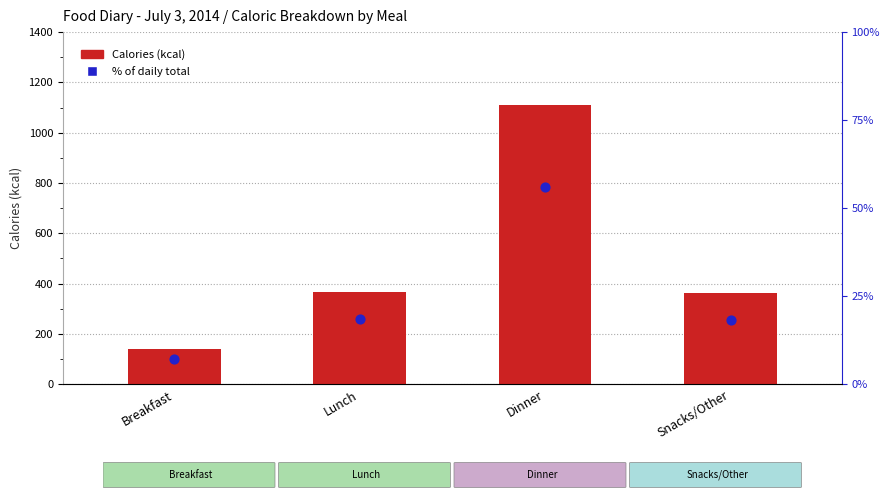

At which category is the sum across all series the highest?

Dinner